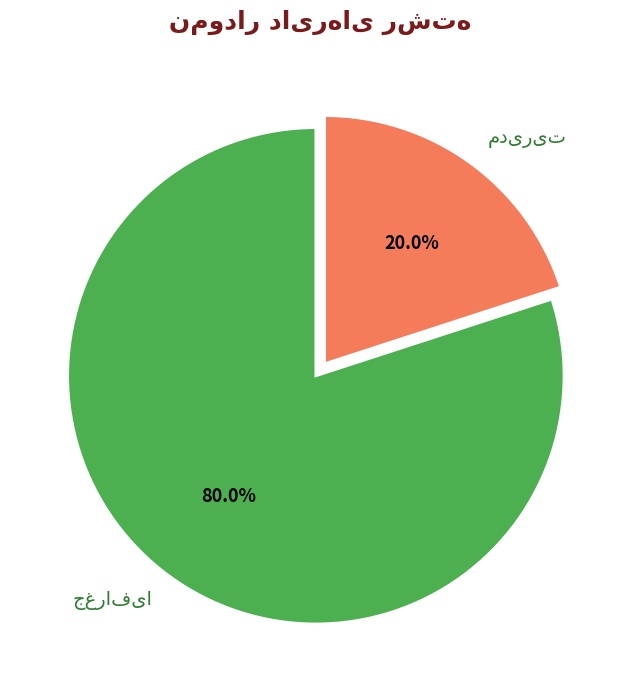

Does any single category account for the majority?

Yes